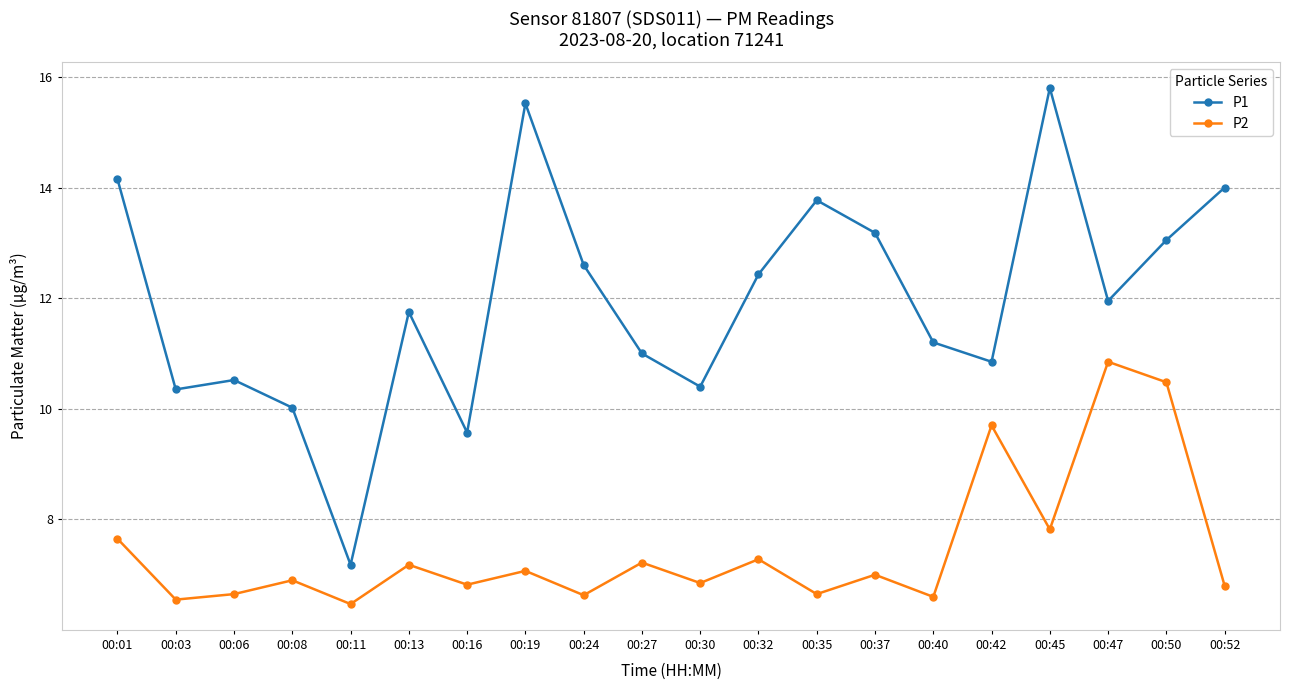

Rank the series by their maximum value, from lowest to highest.

P2, P1